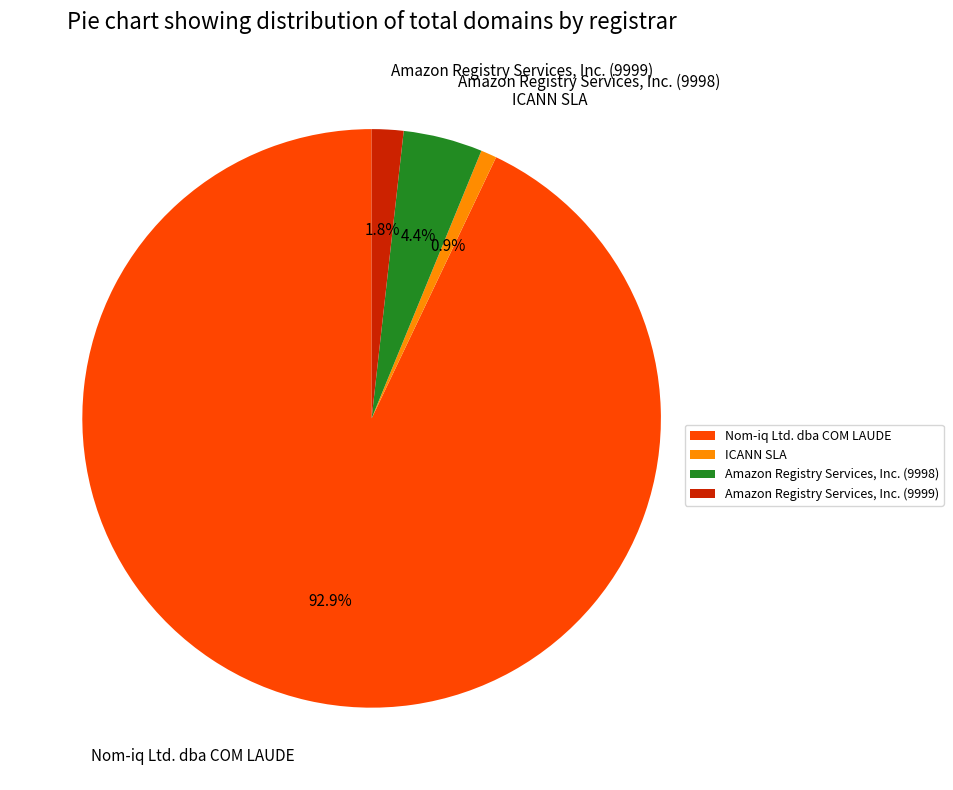

To the nearest percent, what is the average slice percentage?

25%